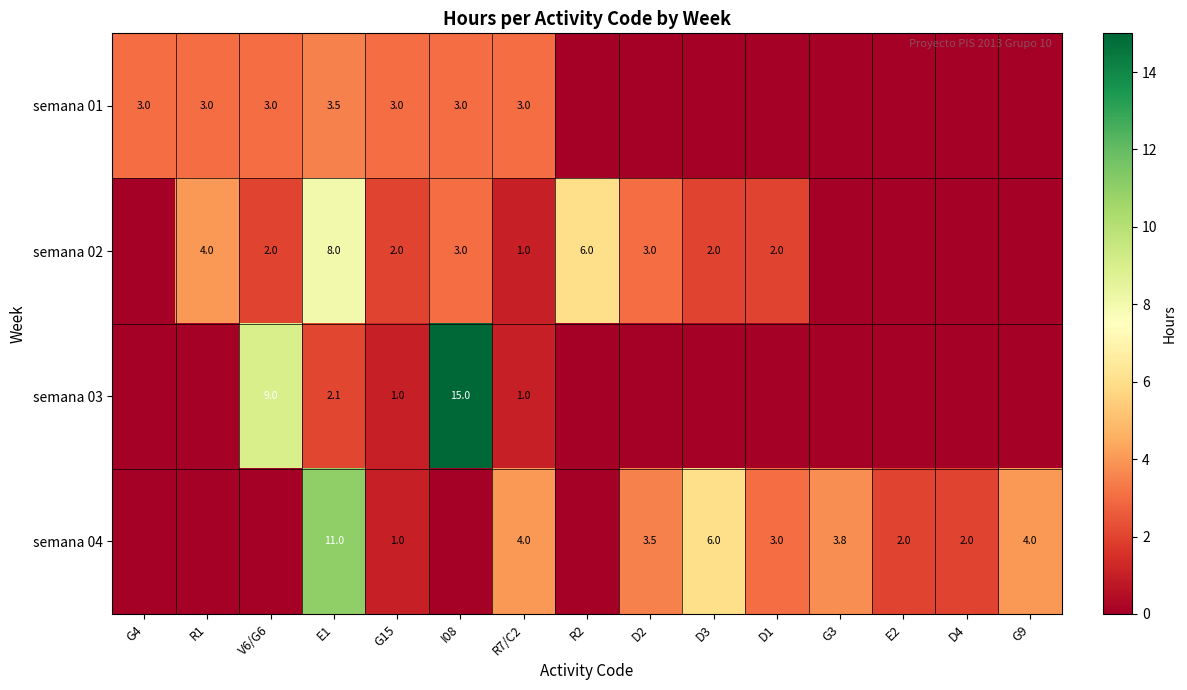

At E1, list the series in order from smallest to largest.

semana 03, semana 01, semana 02, semana 04